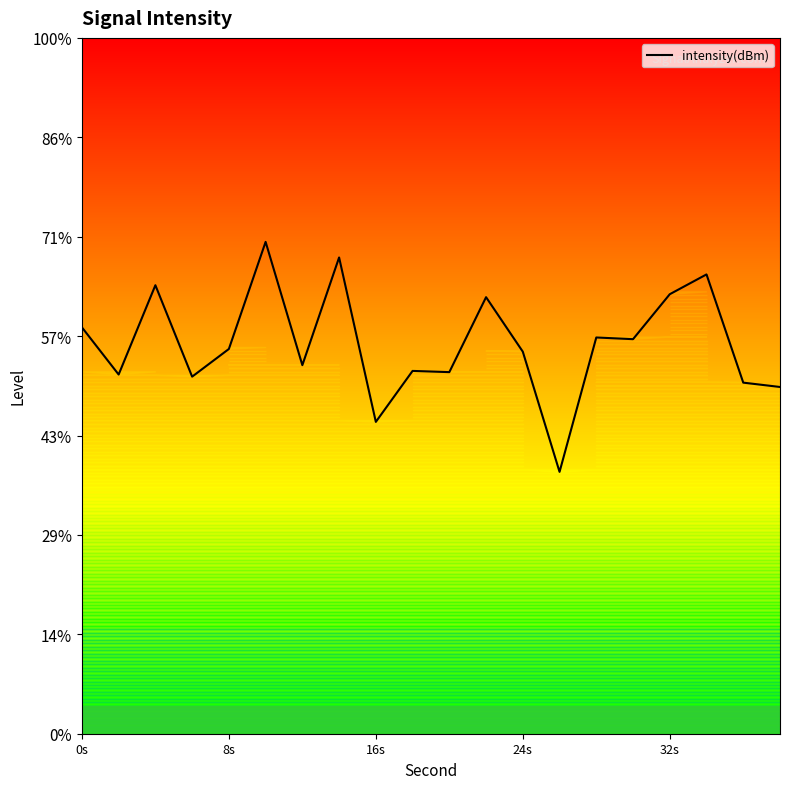

Reading right to left, list all the values displayed in this chart.

38=-127.6	36=-127.3	34=-121.9	32=-122.9	30=-125.2	28=-125.1	26=-131.8	24=-125.8	22=-123.0	20=-126.8	18=-126.8	16=-129.3	14=-121.0	12=-126.5	10=-120.3	8=-125.6	6=-127.0	4=-122.4	2=-126.9	0=-124.6